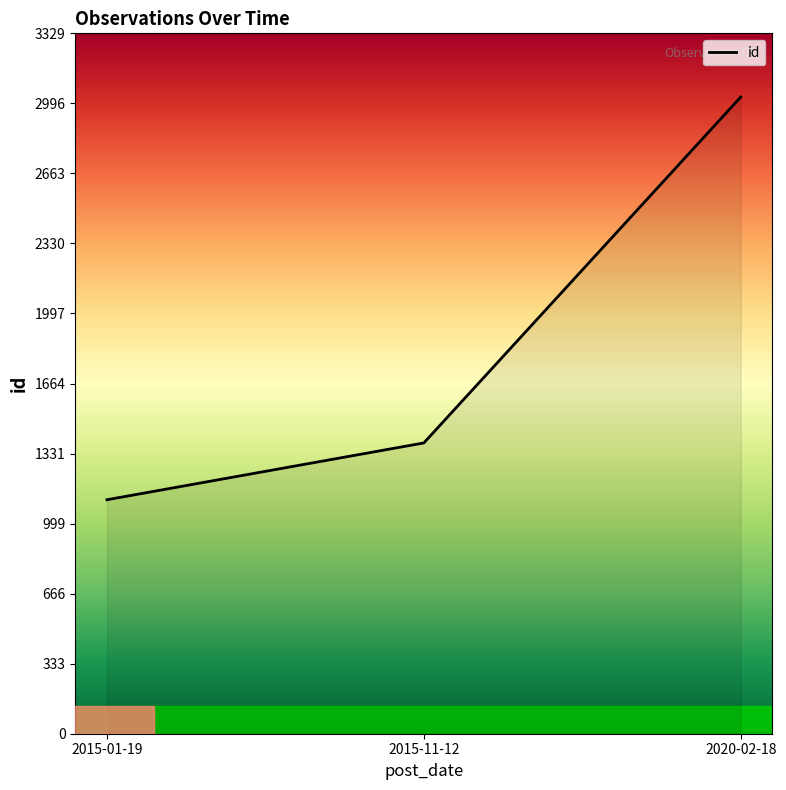

True or false: the data shows 1382 at 2015-11-12.

True